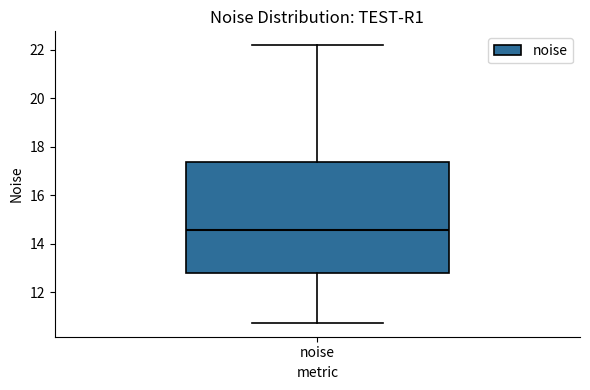

Where does the upper whisker of the box for noise end on the y-axis? The values are not printed on the chart, so give them approximately, as read against the axis.

22.2